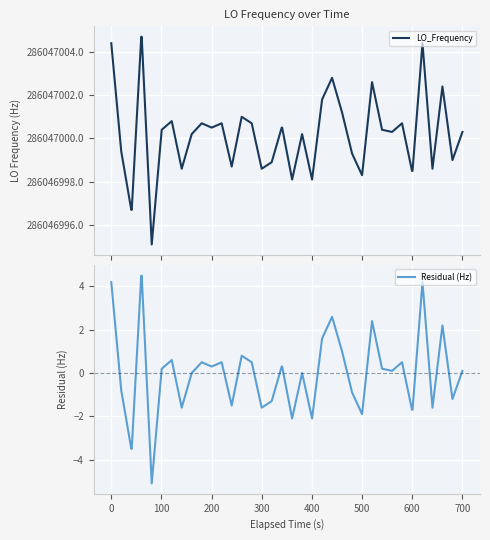

True or false: LO_Frequency and Residual (Hz) cross at least once.

False